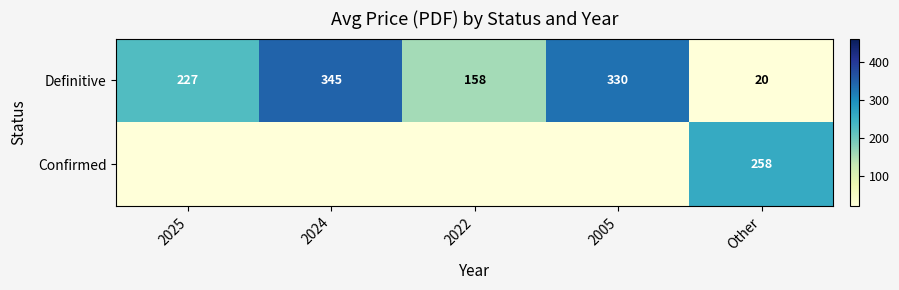

Read the Definitive value at 2005, to the nearest 50.

350